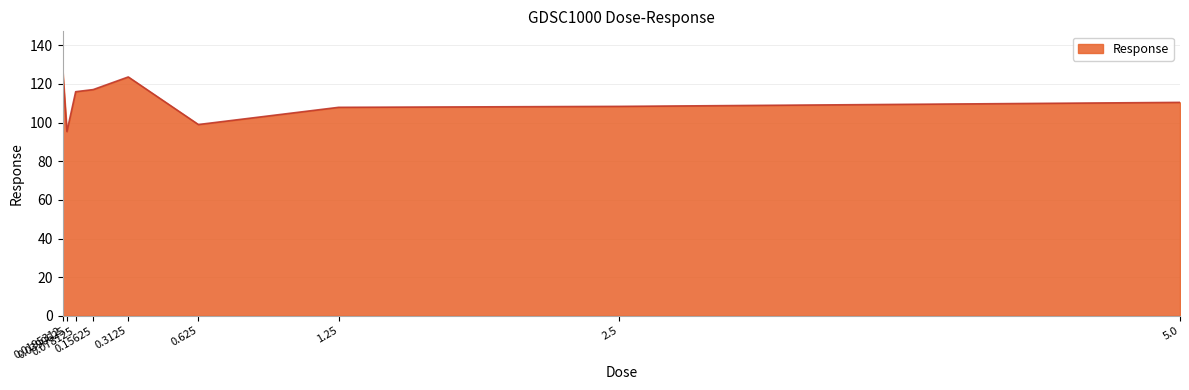

What is the difference between the maximum and minimum values?

32.7